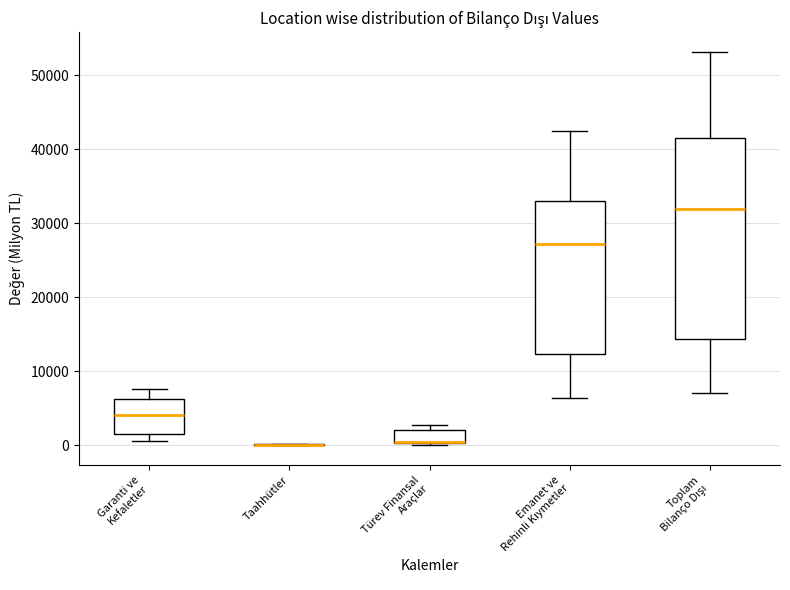

Reading left to right, read every box against the y-axis: the position of its median line, the range the box covers, and the ends of its whiskers. The values are not printed on the chart, so give them approximately, as read against the axis.

Garanti ve Kefaletler: median 4000, box 2000 to 6000, whiskers 1000 to 8000
Taahhütler: box collapsed to a line at 0, whiskers 0 to 0
Türev Finansal Araçlar: median 1000 (drawn on the box's lower edge), box 0 to 2000, whiskers 0 (just below the box's lower edge) to 3000
Emanet ve Rehinli Kıymetler: median 27000, box 12000 to 33000, whiskers 6000 to 43000
Toplam Bilanço Dışı: median 32000, box 14000 to 41000, whiskers 7000 to 53000